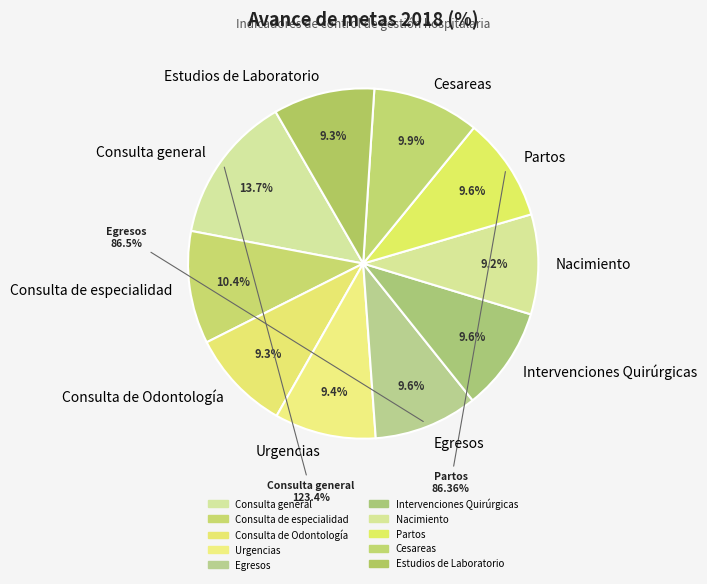

To the nearest percent, what percentage of the pie is Partos?

10%